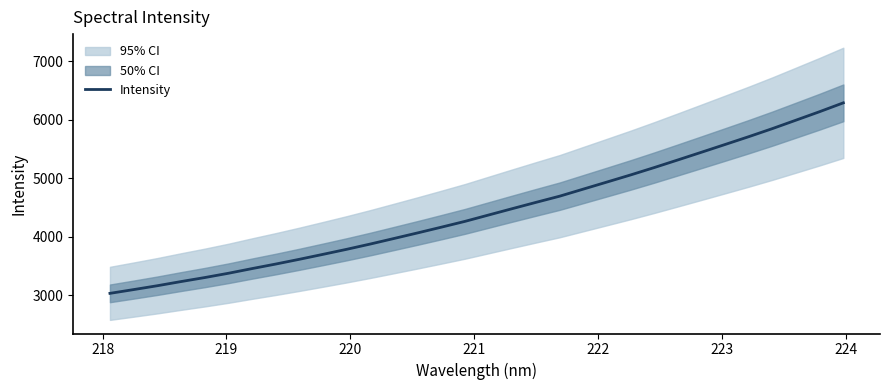

What is the lowest value of the Intensity series?

3029.5